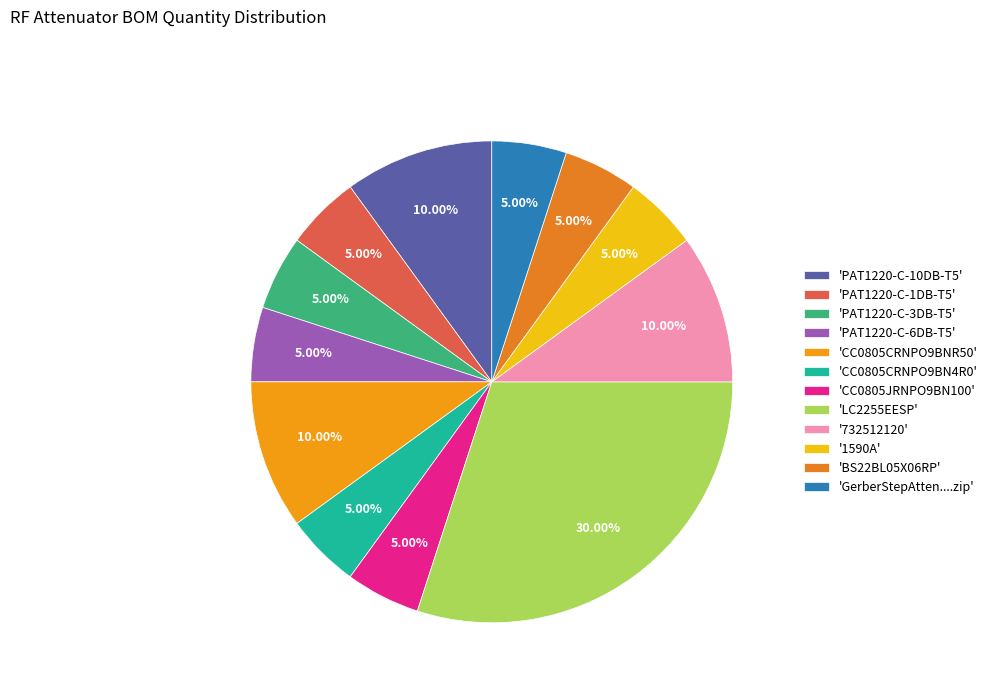

What is the smallest slice in the pie chart?

PAT1220-C-1DB-T5